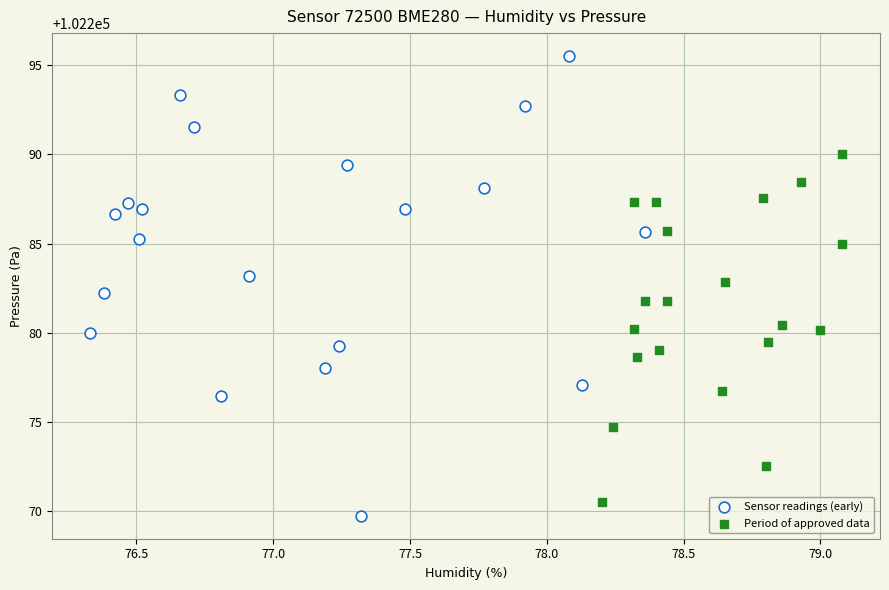

Which series has the largest Y range (max minus min)?

Sensor readings (early)